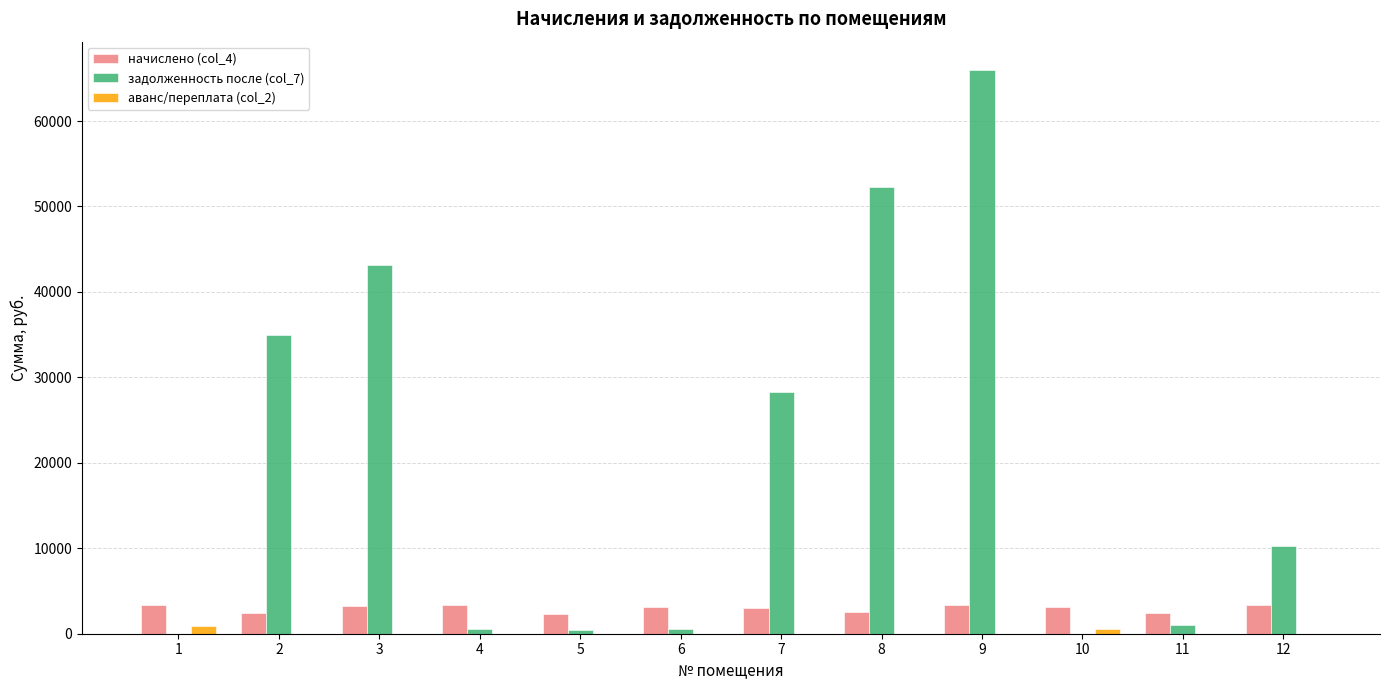

Is it true that начислено (col_4) equals 3104.9 at 6?

True